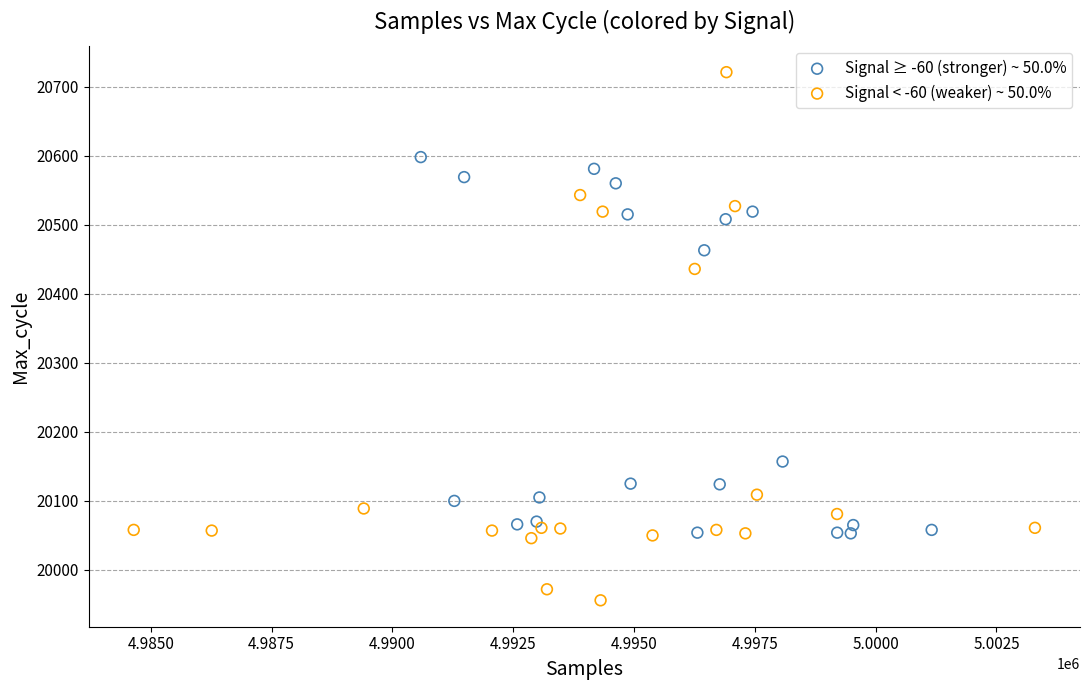

Which series has the largest Y range (max minus min)?

Signal < -60 (weaker) ~ 50.0%